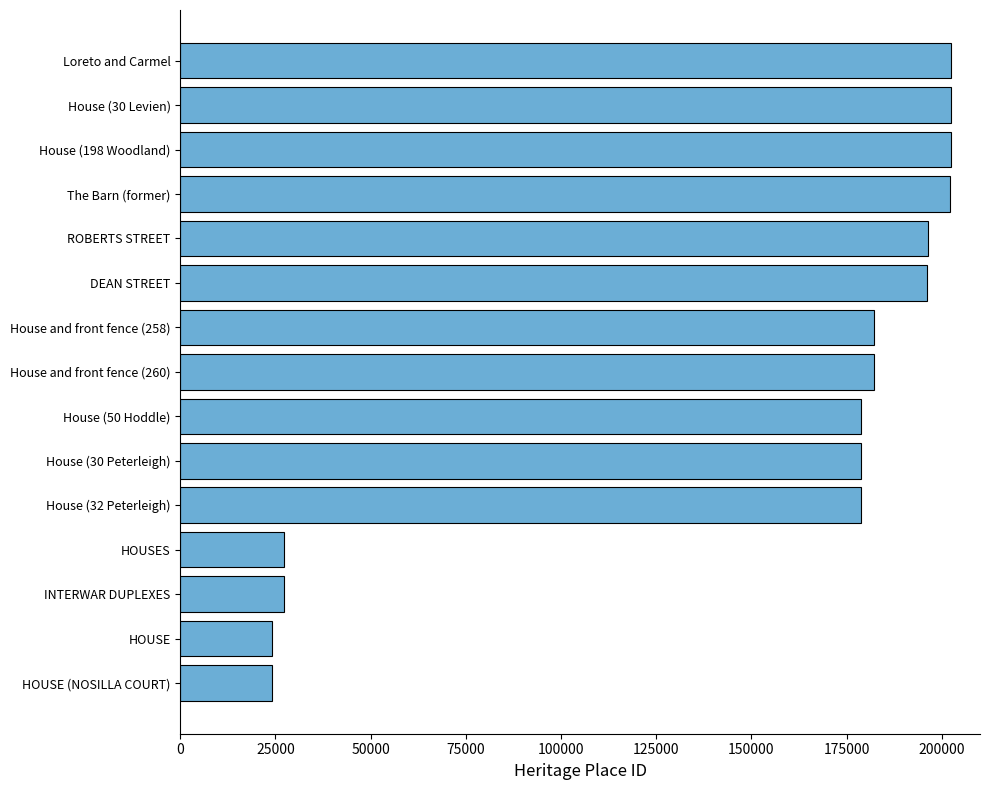

The value at House and front fence (258) is 120808. True or false?

False